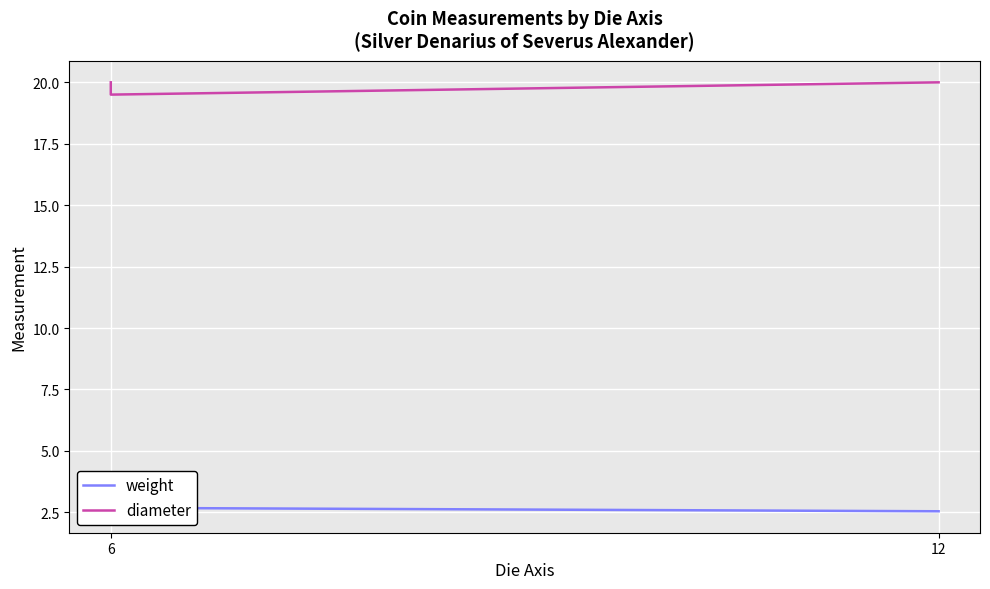

At which category does the chart reach its peak across all series?

12